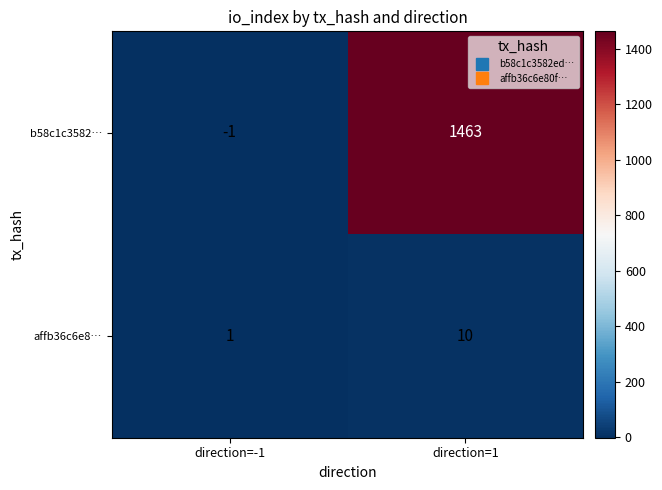

Rank the series at direction=1 from lowest to highest value.

affb36c6e8…, b58c1c3582…